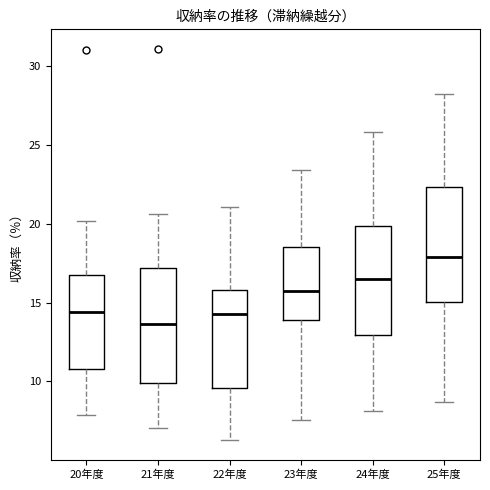

Which box's median line is the highest?

25年度